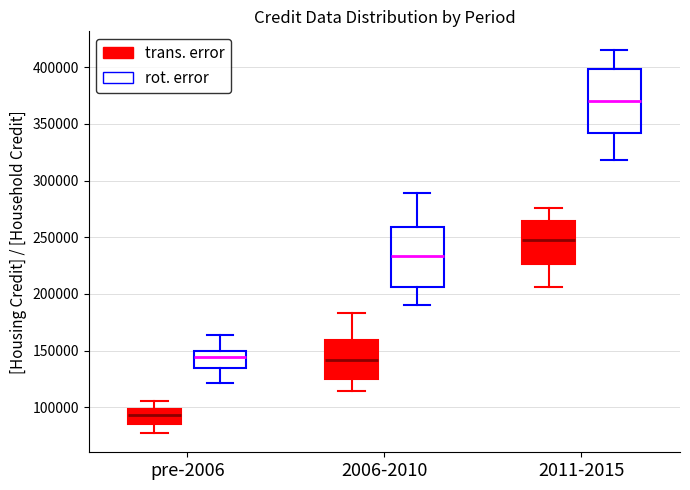

Reading left to right, read every box against the y-axis: the position of its median line, the range the box covers, and the ends of its whiskers. The values are not printed on the chart, so give them approximately, as read against the axis.

pre-2006 (trans. error): median 95000, box 85000 to 100000, whiskers 75000 to 105000
pre-2006 (rot. error): median 145000, box 135000 to 150000, whiskers 120000 to 165000
2006-2010 (trans. error): median 140000, box 125000 to 160000, whiskers 115000 to 185000
2006-2010 (rot. error): median 235000, box 205000 to 260000, whiskers 190000 to 290000
2011-2015 (trans. error): median 245000, box 225000 to 265000, whiskers 205000 to 275000
2011-2015 (rot. error): median 370000, box 340000 to 400000, whiskers 320000 to 415000